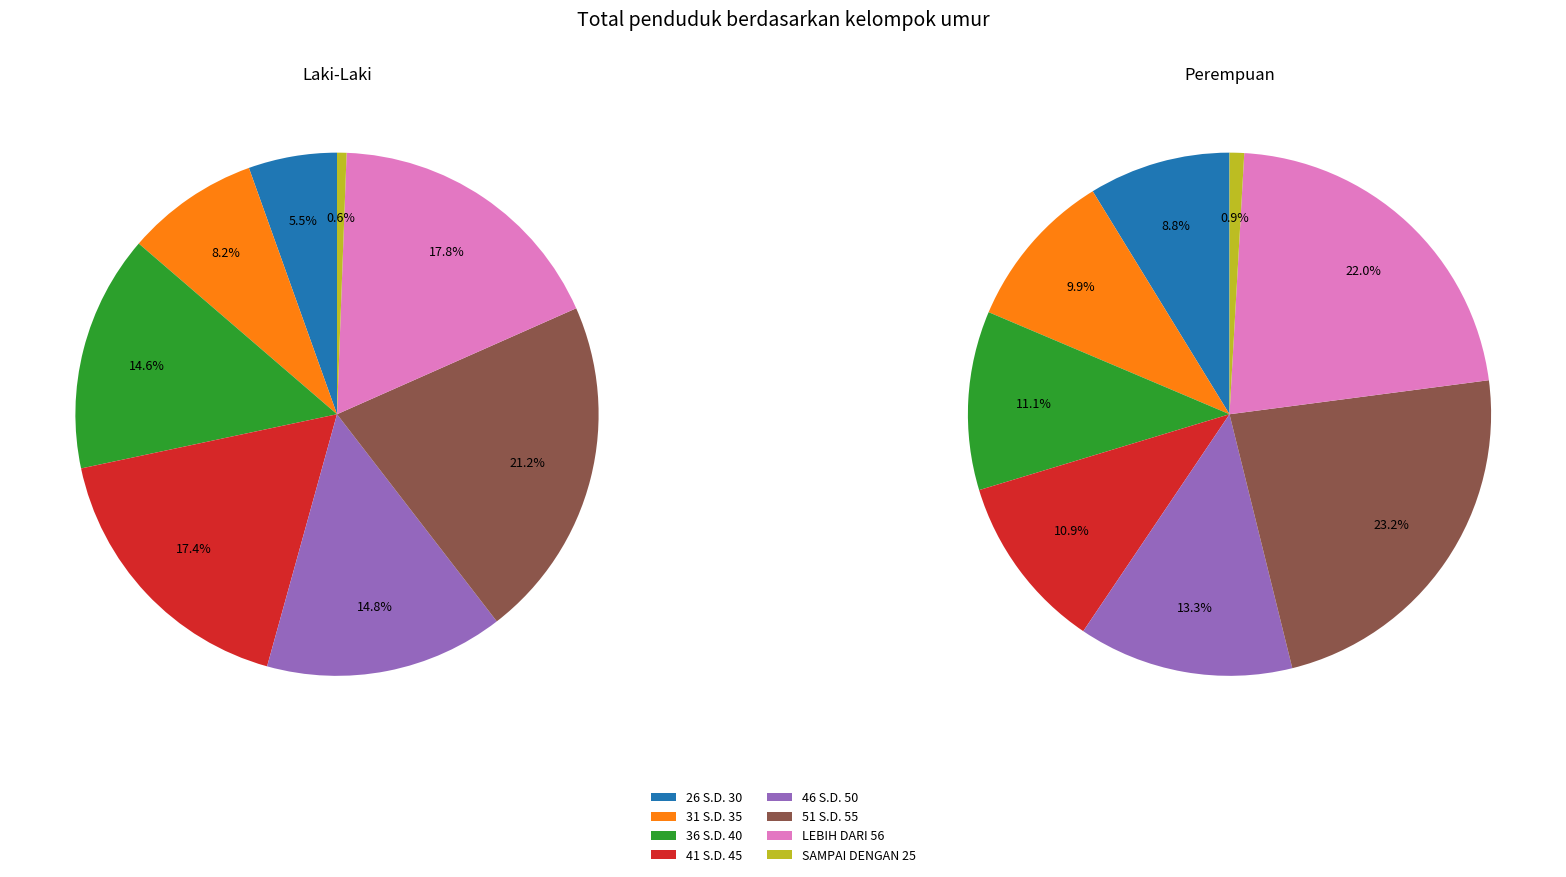

Does any single category account for the majority?

No